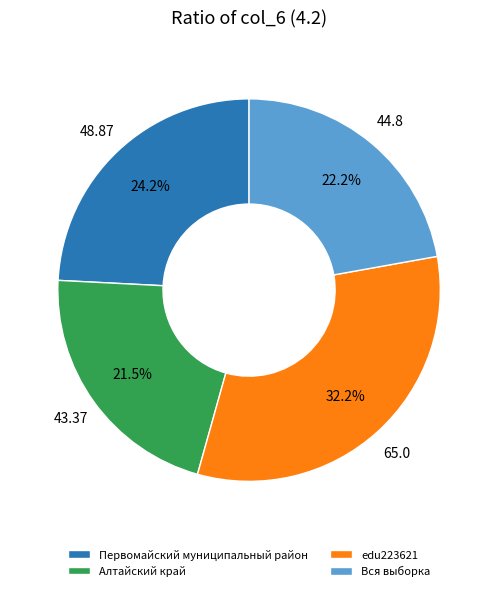

What percentage is the Вся выборка slice, to the nearest percent?

22%